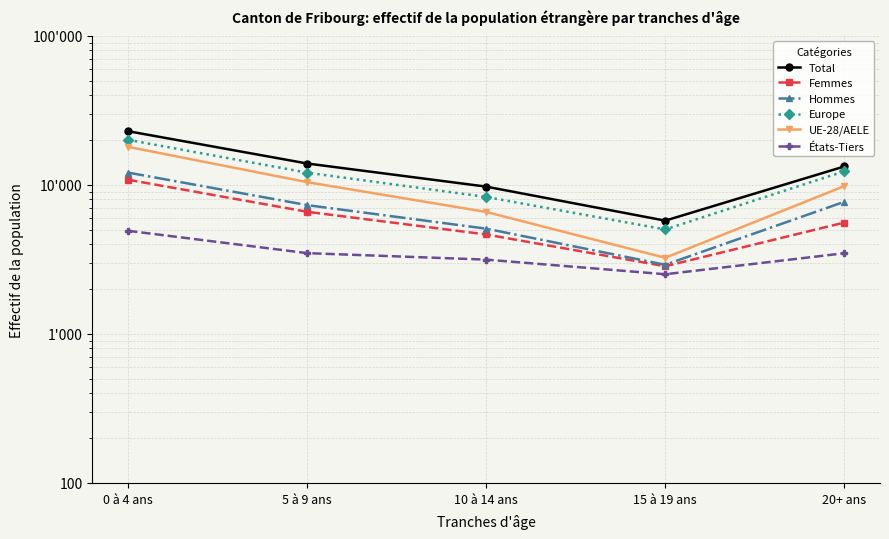

Is the value of Femmes at 10 à 14 ans greater than the value of Europe at 10 à 14 ans?

No